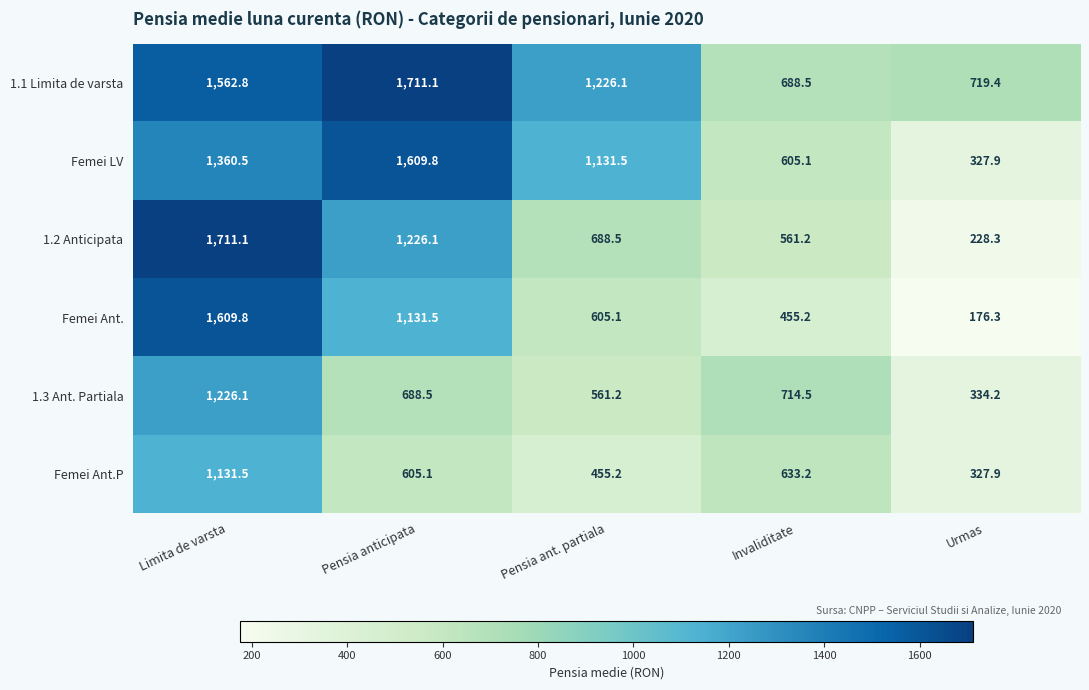

What is the maximum value shown in the chart?

1711.1